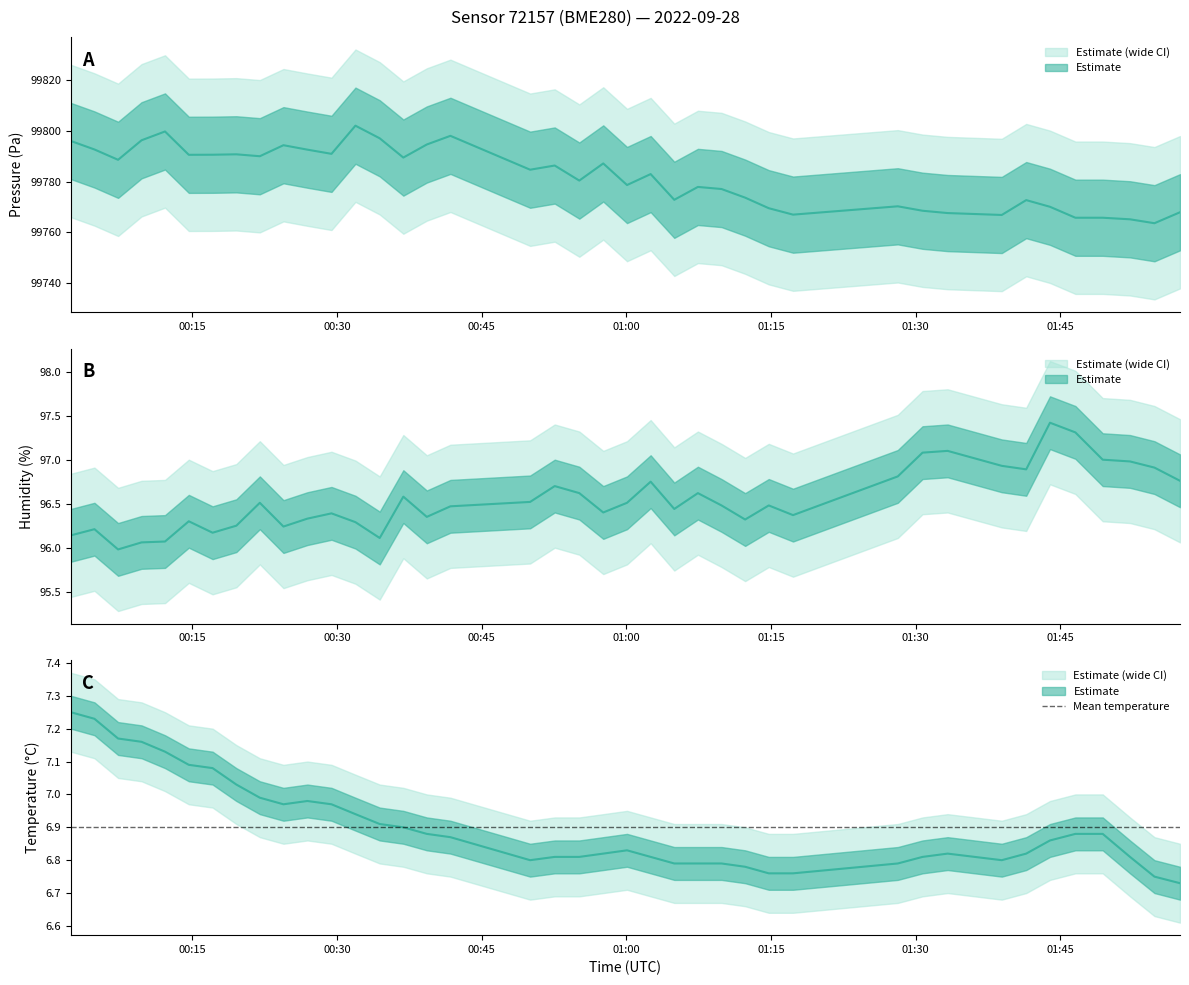

Which series has the widest spread of values?

pressure